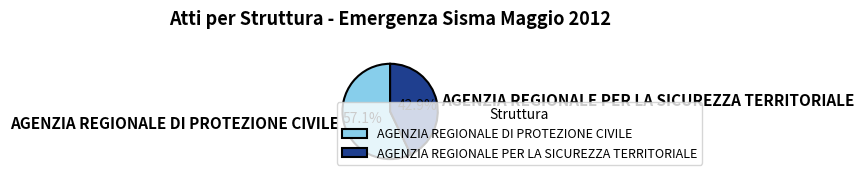

To the nearest percent, what is the difference between the AGENZIA REGIONALE DI PROTEZIONE CIVILE and AGENZIA REGIONALE PER LA SICUREZZA TERRITORIALE slice percentages?

14%